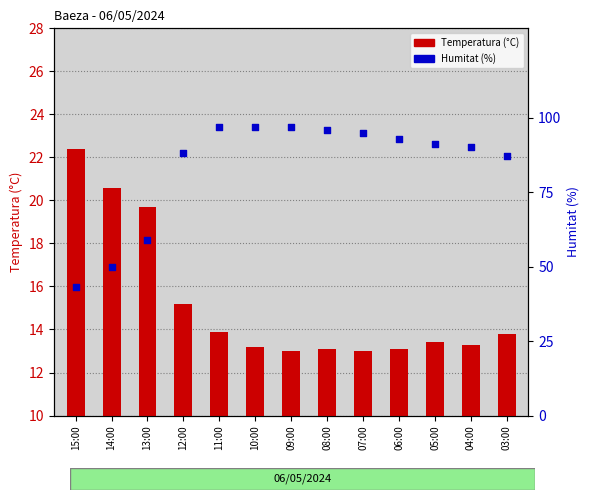

What are all the series names shown in the legend?

Temperatura (°C), Humitat (%)